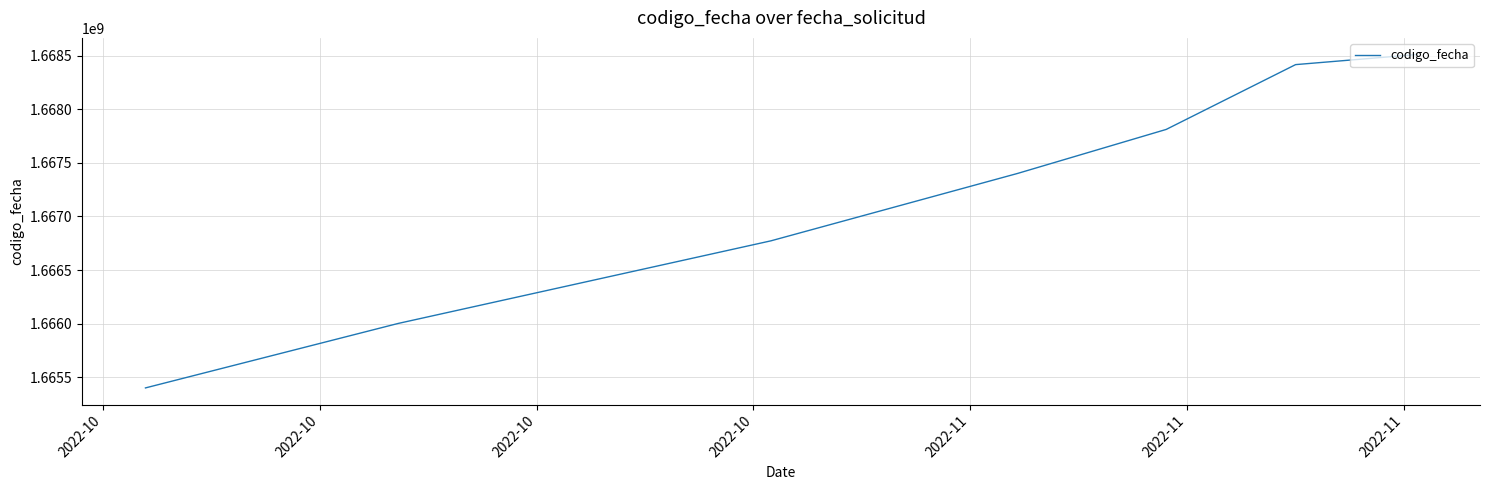

Does the chart have visible grid lines?

Yes